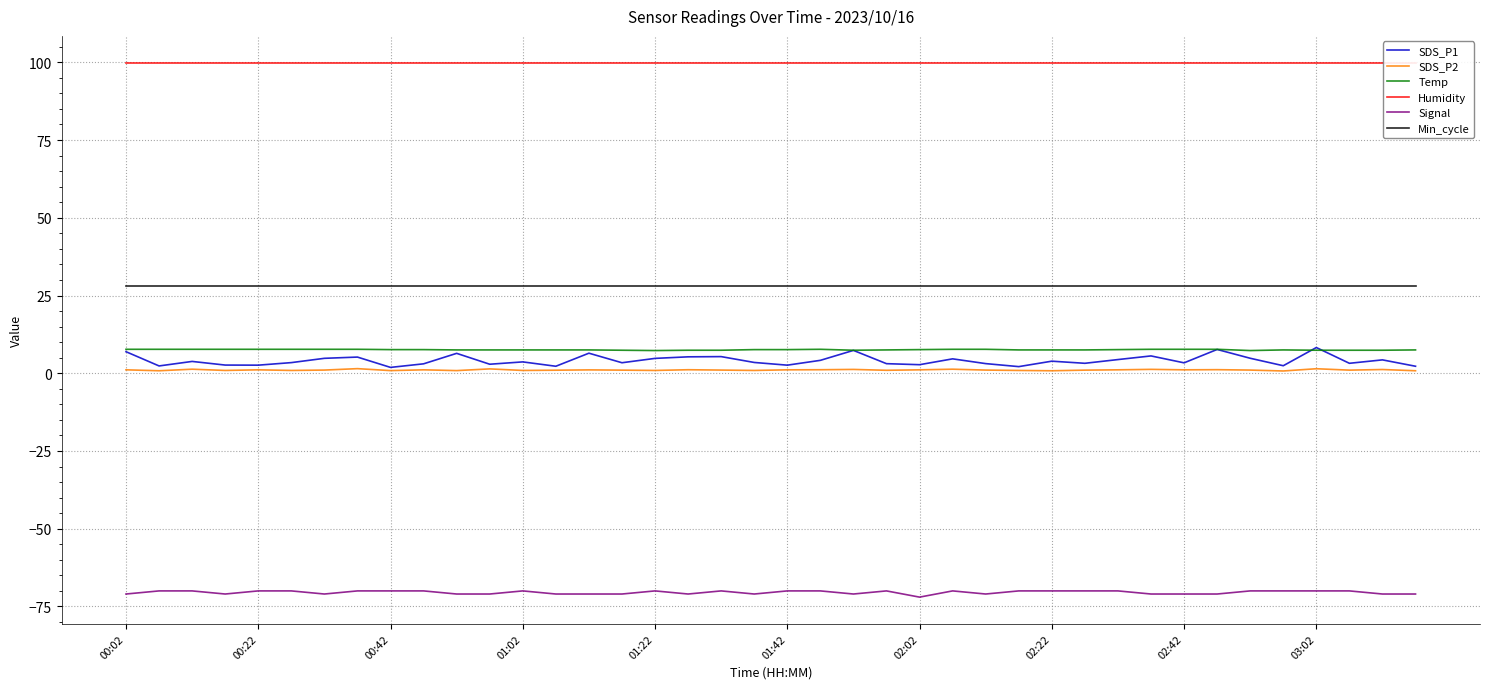

What is the lowest value of the Min_cycle series?

28.0